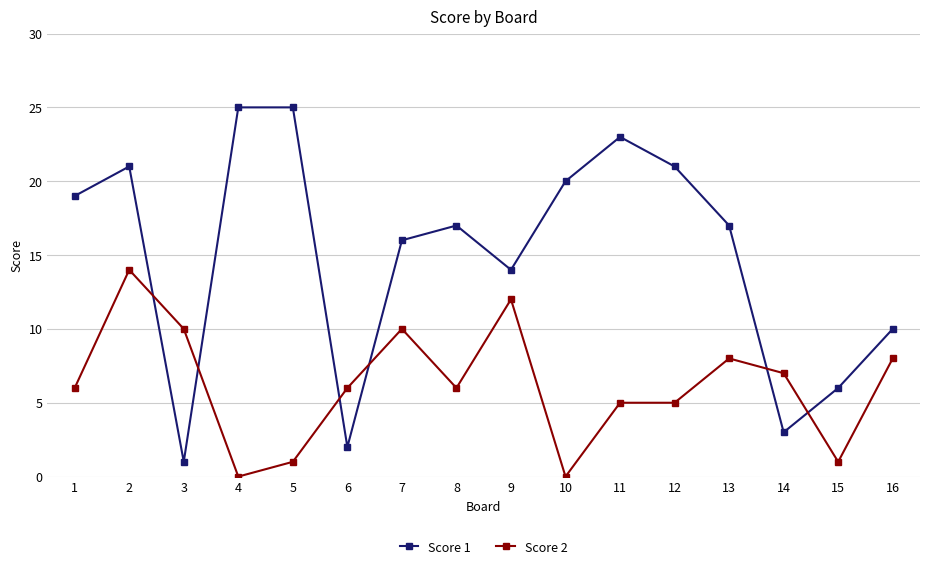

True or false: Score 2 and Score 1 intersect in this chart.

True